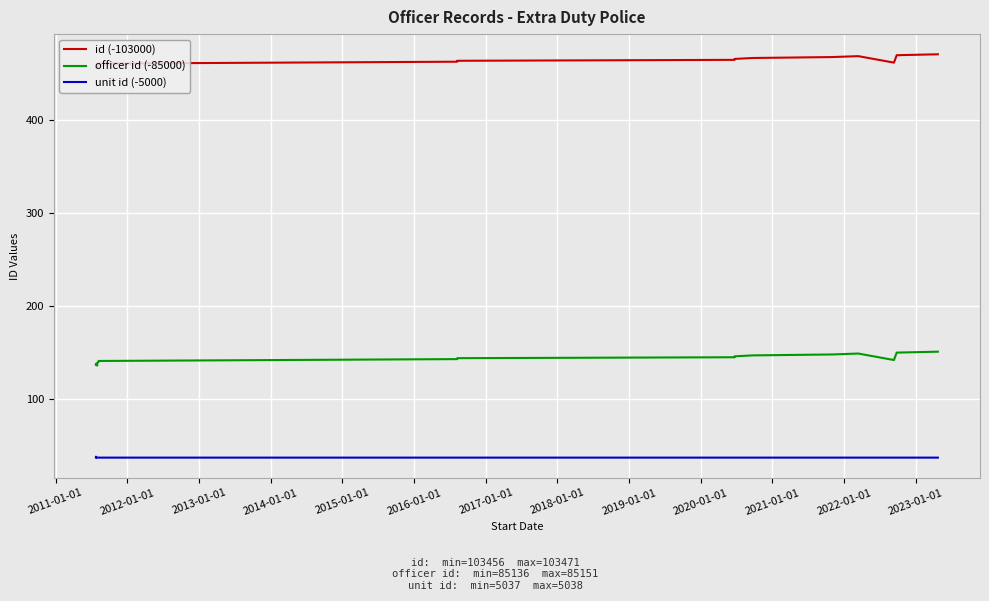

At which label does officer id (-85000) reach its minimum?

2012-01-01